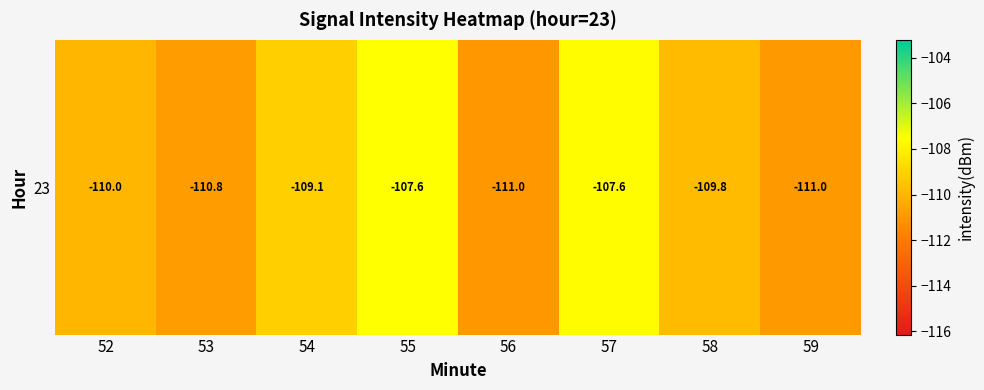

What is the change in value from 56 to 59?

+0.1